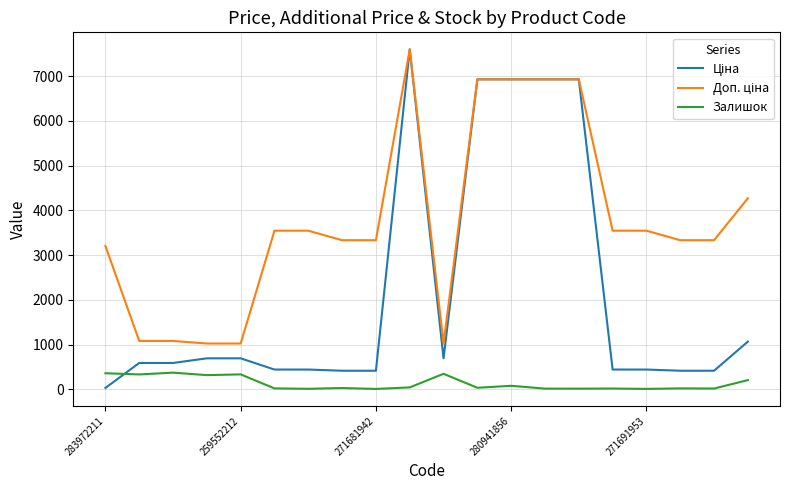

What is the minimum value shown in the chart?

10.0